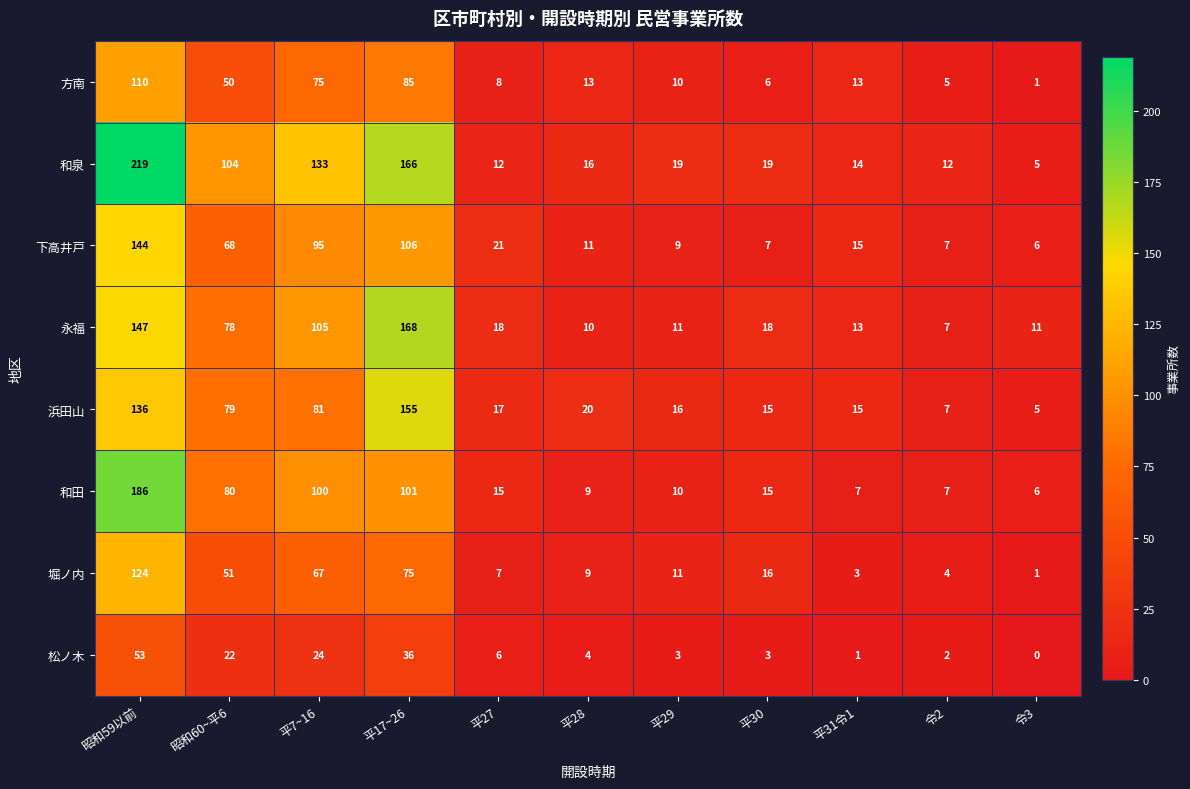

The 堀ノ内 series shows 75 at 平17~26. True or false?

True